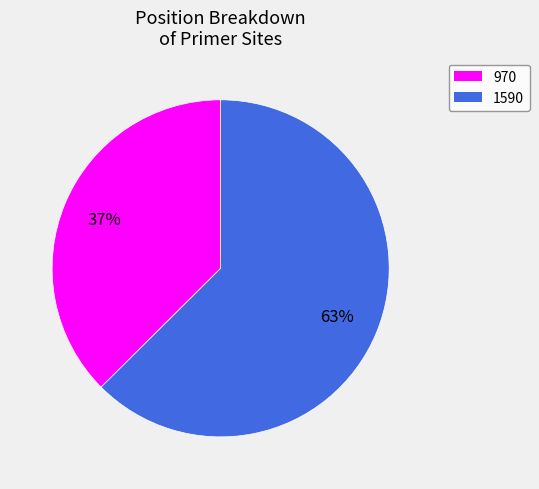

Does 1590 represent more than half of the total?

Yes